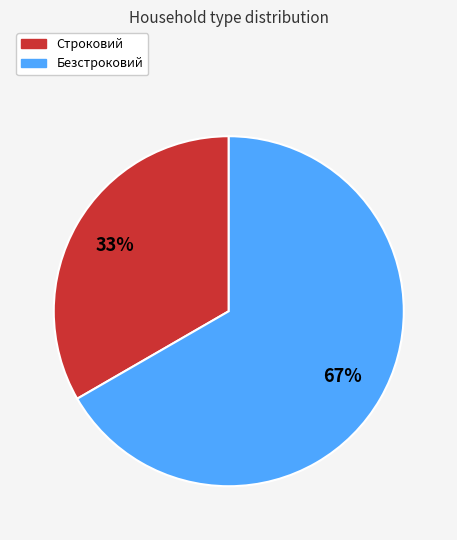

How many segments does this pie chart have?

2